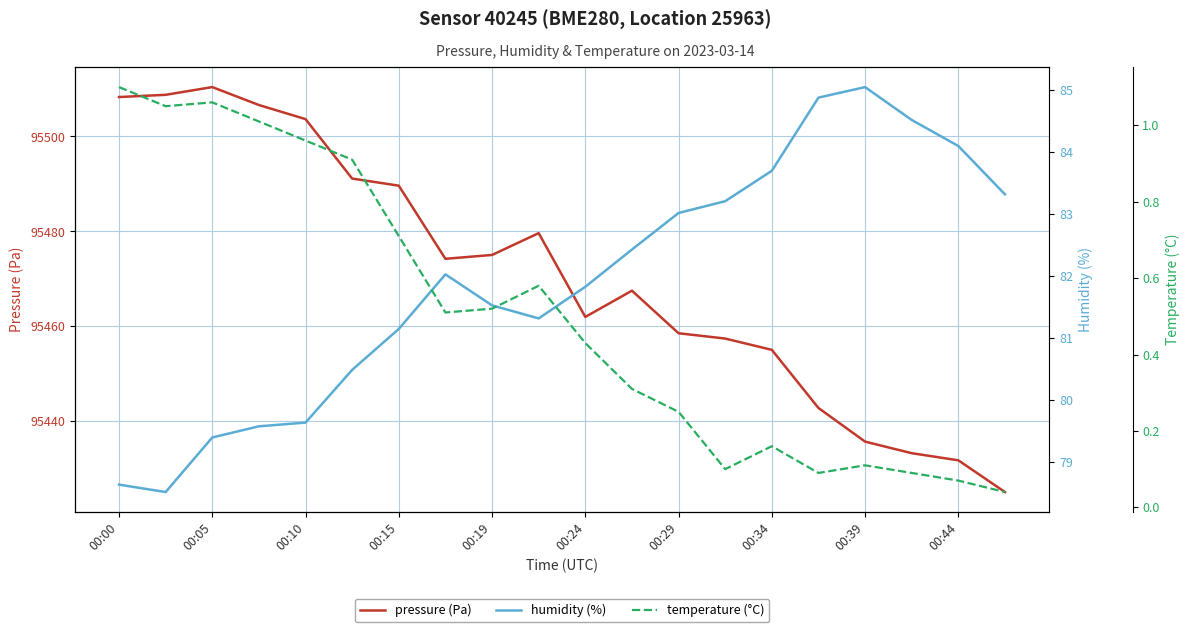

What is the value of the humidity (%) point at the 16th from the left?

84.9